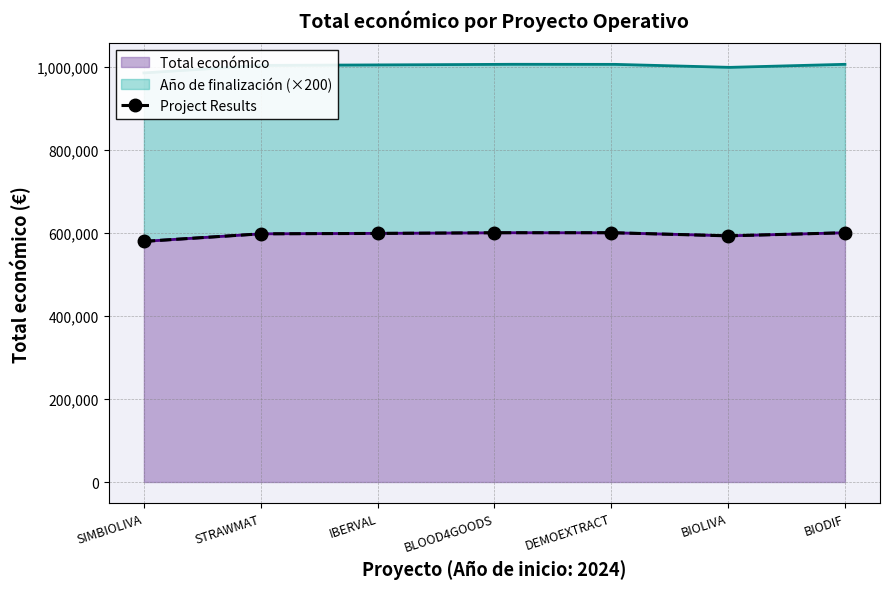

What is the maximum value shown in the chart?

600043